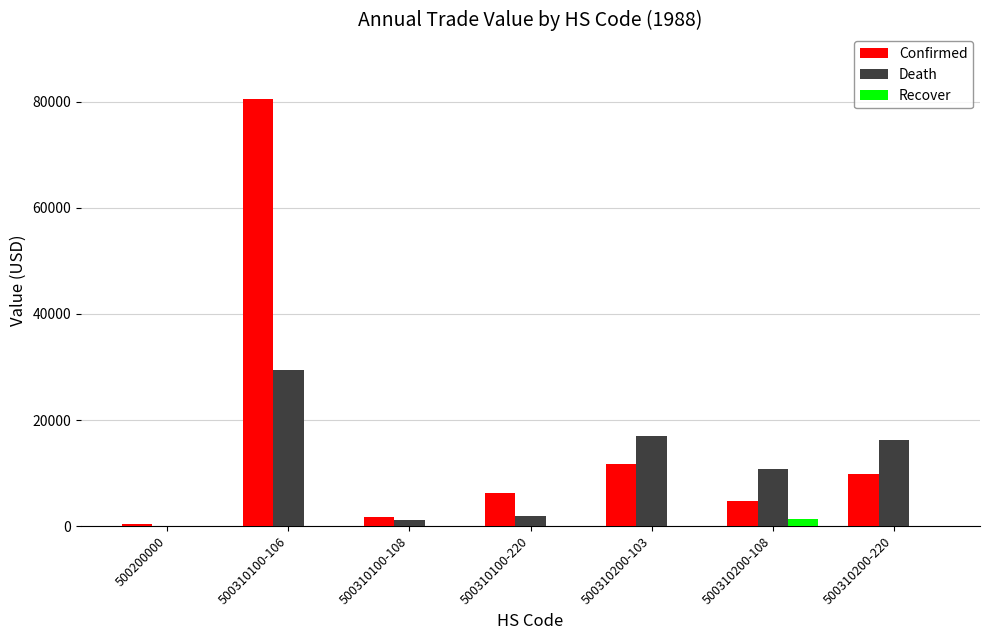

Where does the Confirmed series first go above 6276?

500310100-106